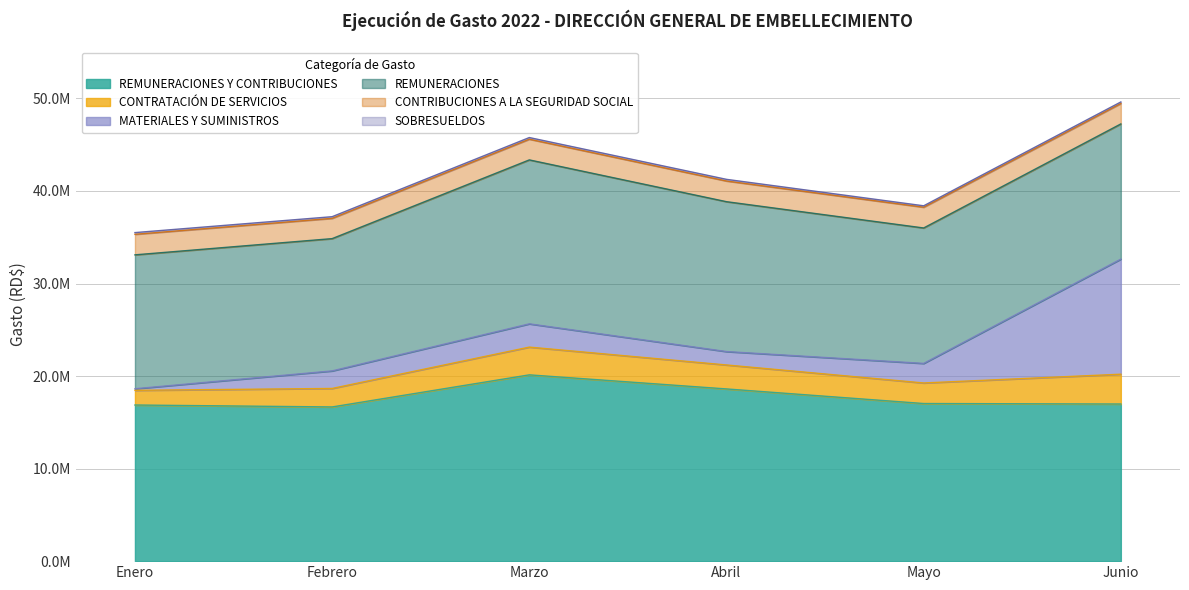

True or false: CONTRIBUCIONES A LA SEGURIDAD SOCIAL and REMUNERACIONES intersect in this chart.

False